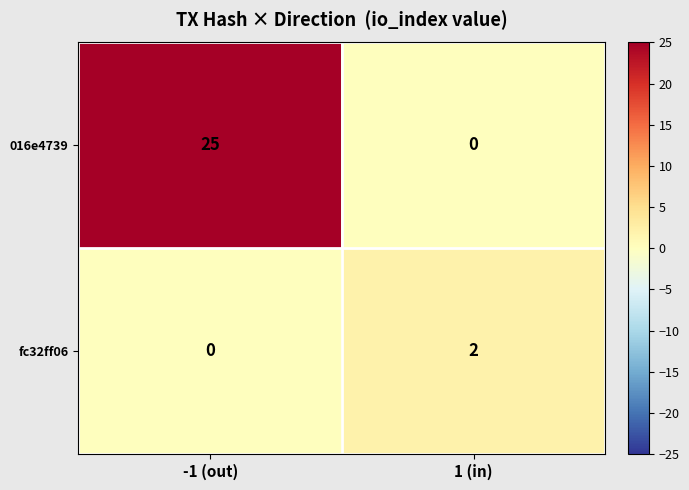

Rank the categories by fc32ff06 value from highest to lowest.

1 (in), -1 (out)